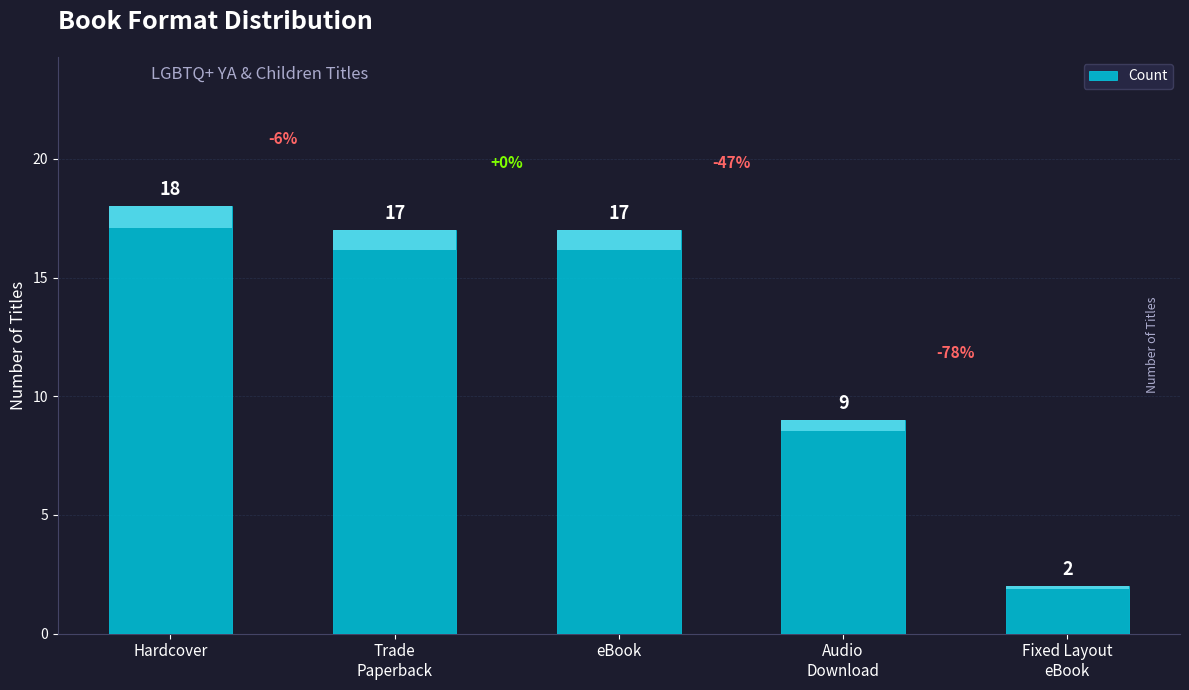

What is the value of the 5th bar from the left?

2